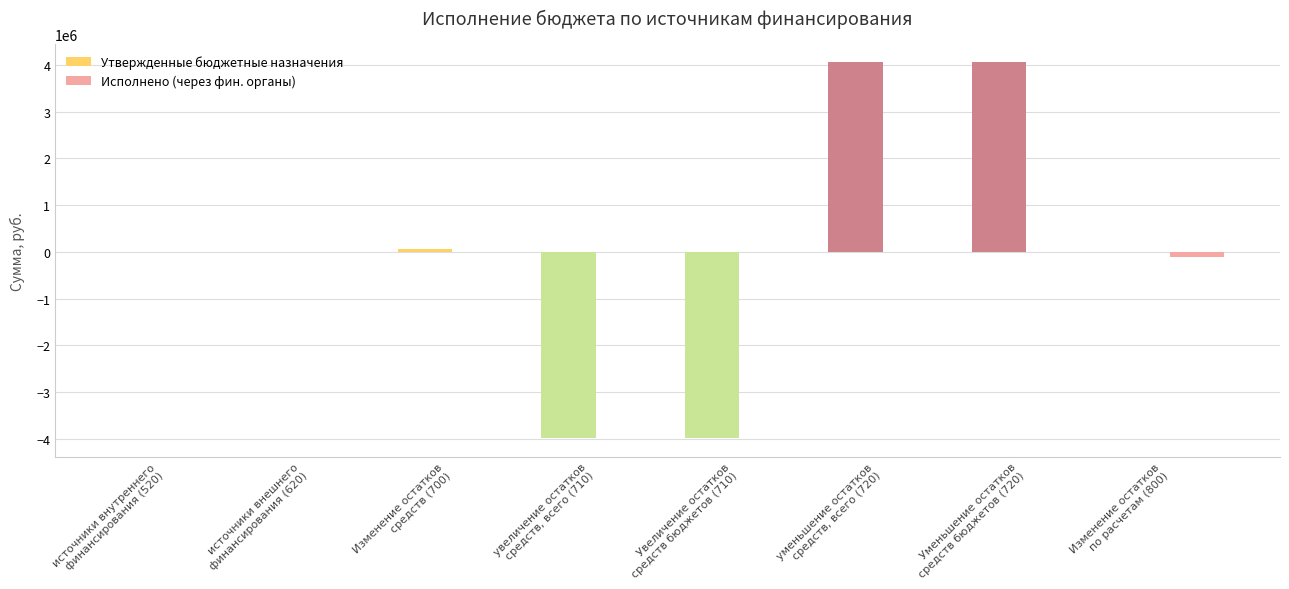

Reading left to right, transcribe all the data shown in this chart.

Утвержденные бюджетные назначения: 0.0	0.0	67975.5	-3984006.0	-3984006.0	4051981.5	4051981.5	0.0
Исполнено (через фин. органы): 0.0	0.0	0.0	0.0	0.0	0.0	0.0	-114199.6
Исполнено итого: 0.0	0.0	0.0	0.0	0.0	0.0	0.0	-114199.6